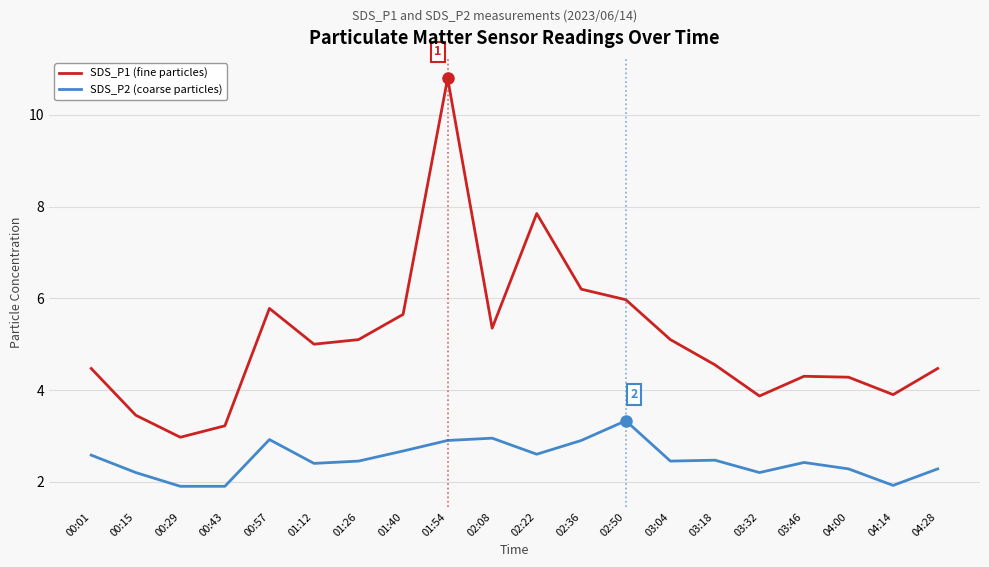

The SDS_P2 (coarse particles) series shows 1.4 at 00:57. True or false?

False